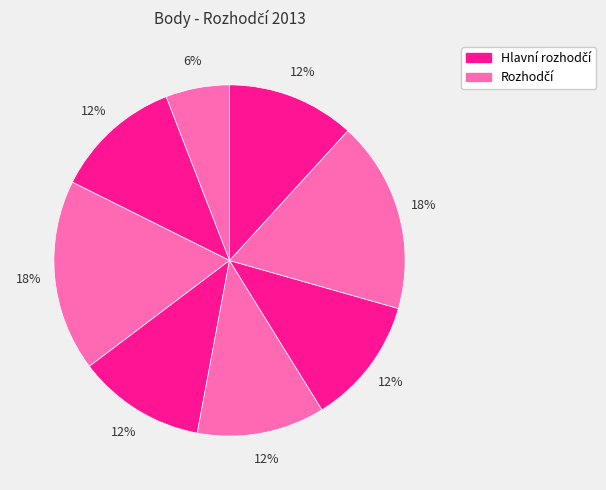

How many slices are in this pie chart?

8